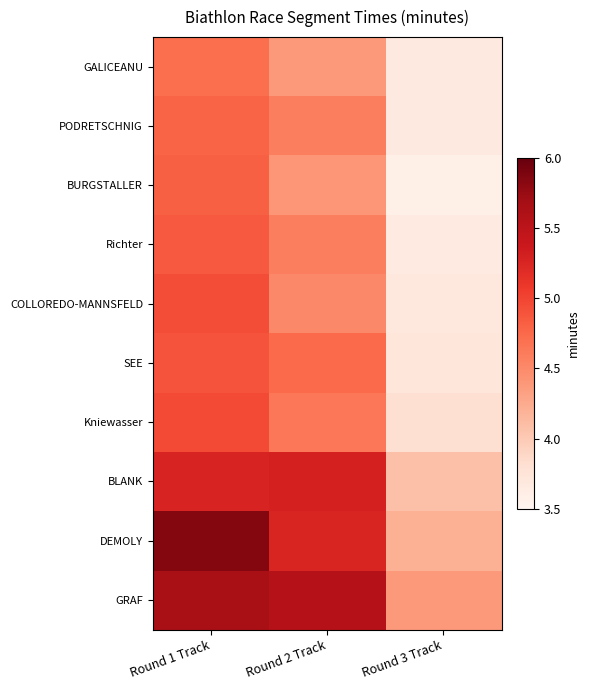

Which series has the widest spread of values?

DEMOLY